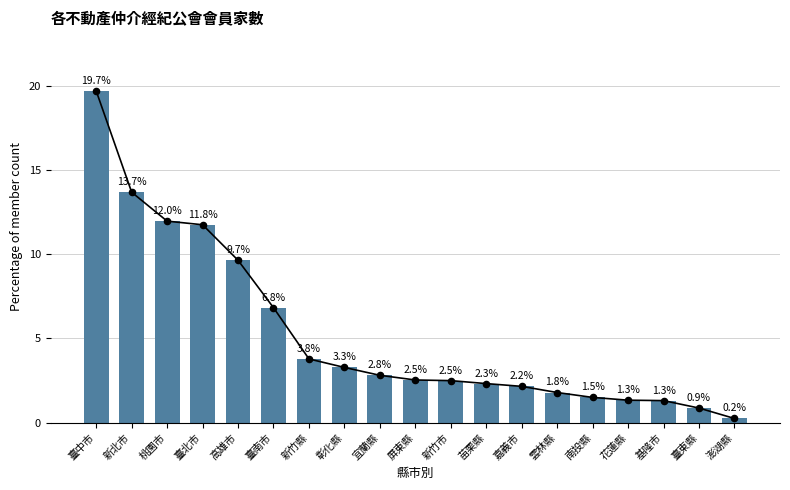

Which has a higher value, 苗栗縣 or 基隆市?

苗栗縣